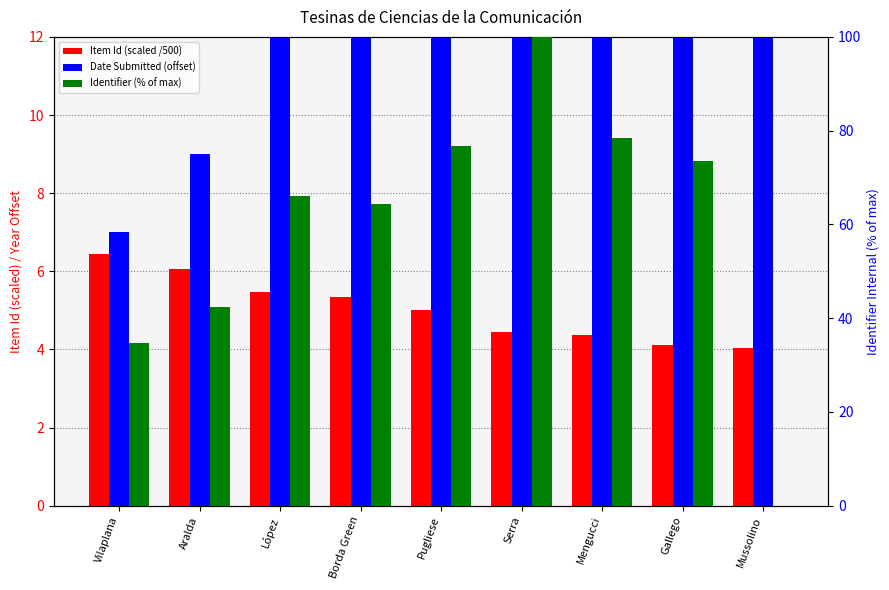

Between Serra and Gallego, which series saw the biggest shift?

Identifier (% of max)